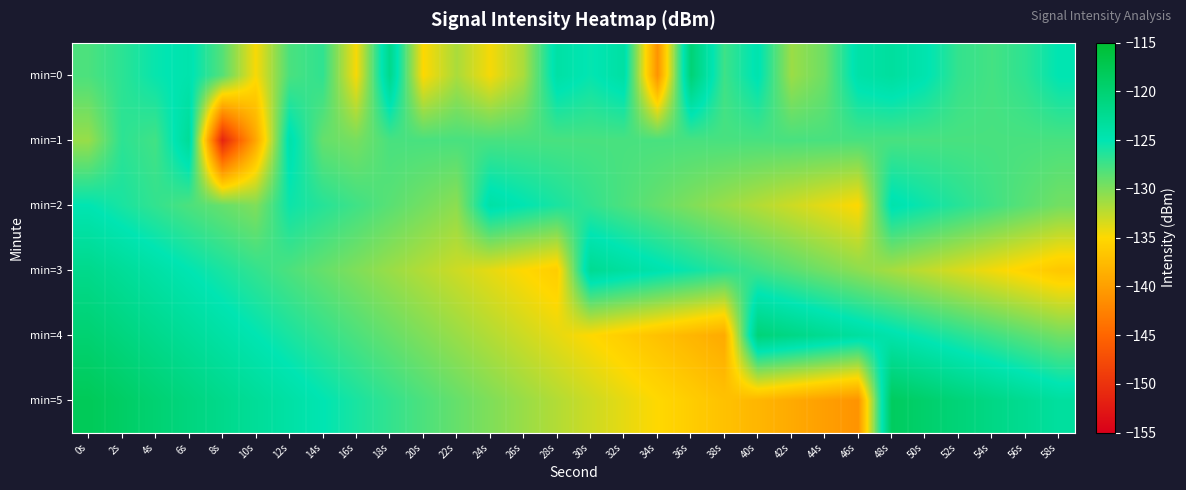

List the series in order of their peak value, highest first.

min=5, min=4, min=0, min=3, min=1, min=2